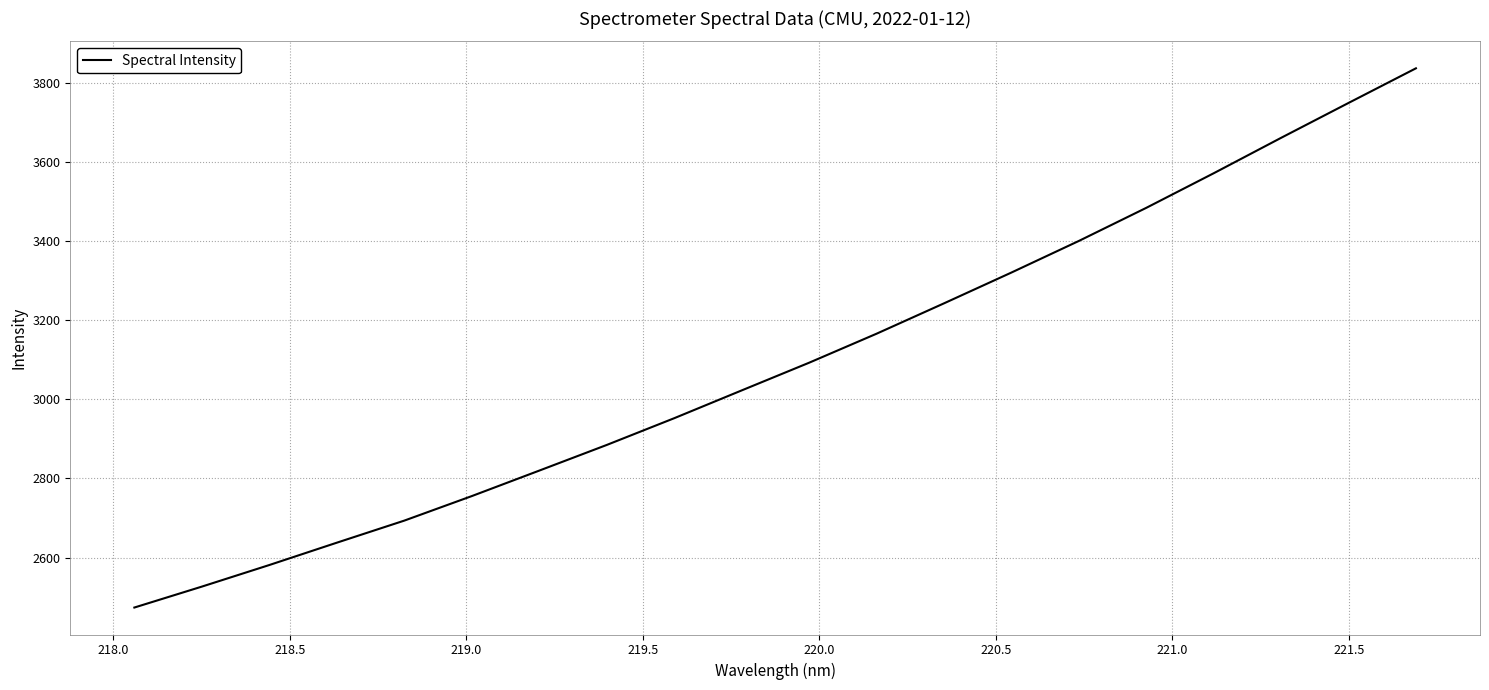

How many lines are shown in the chart?

1